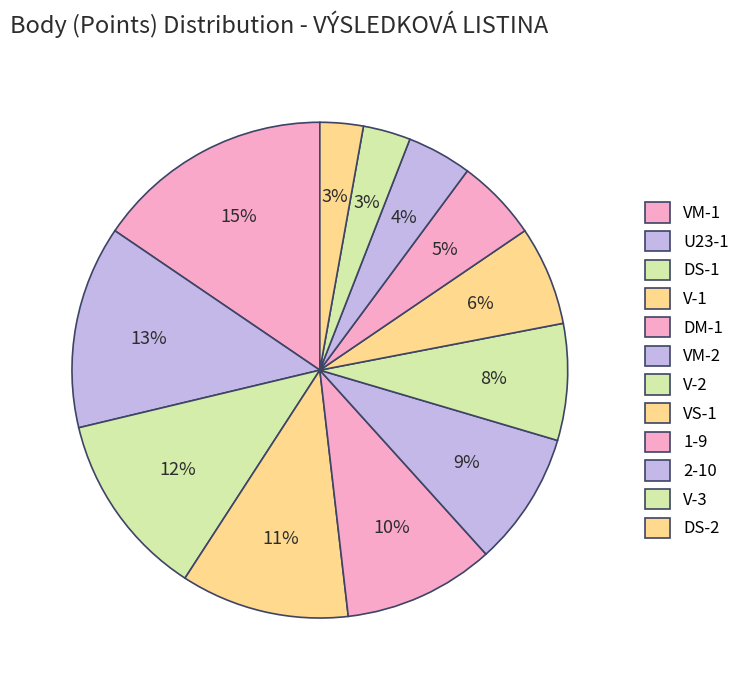

Which category has the smallest portion of the pie?

DS-2